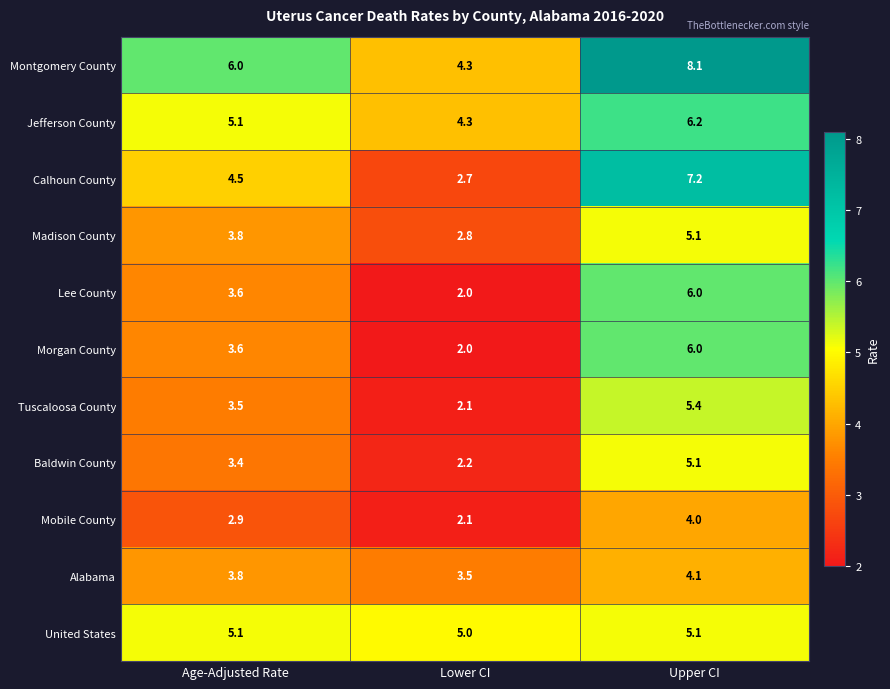

How many data points does each series have?

3